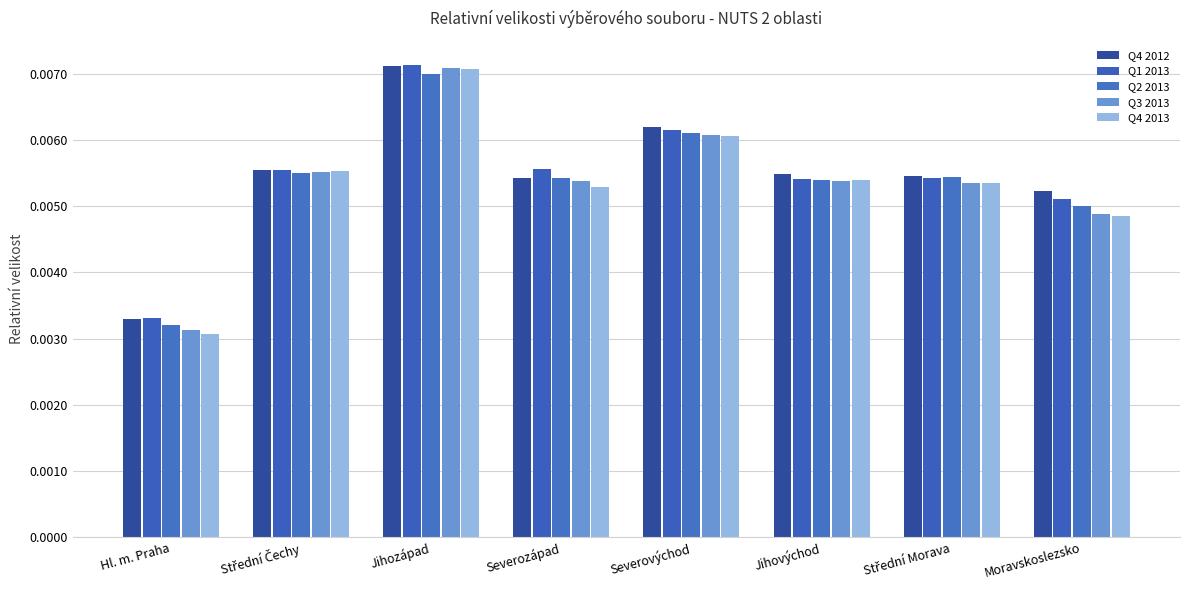

At which label does Q2 2013 reach its peak?

Jihozápad